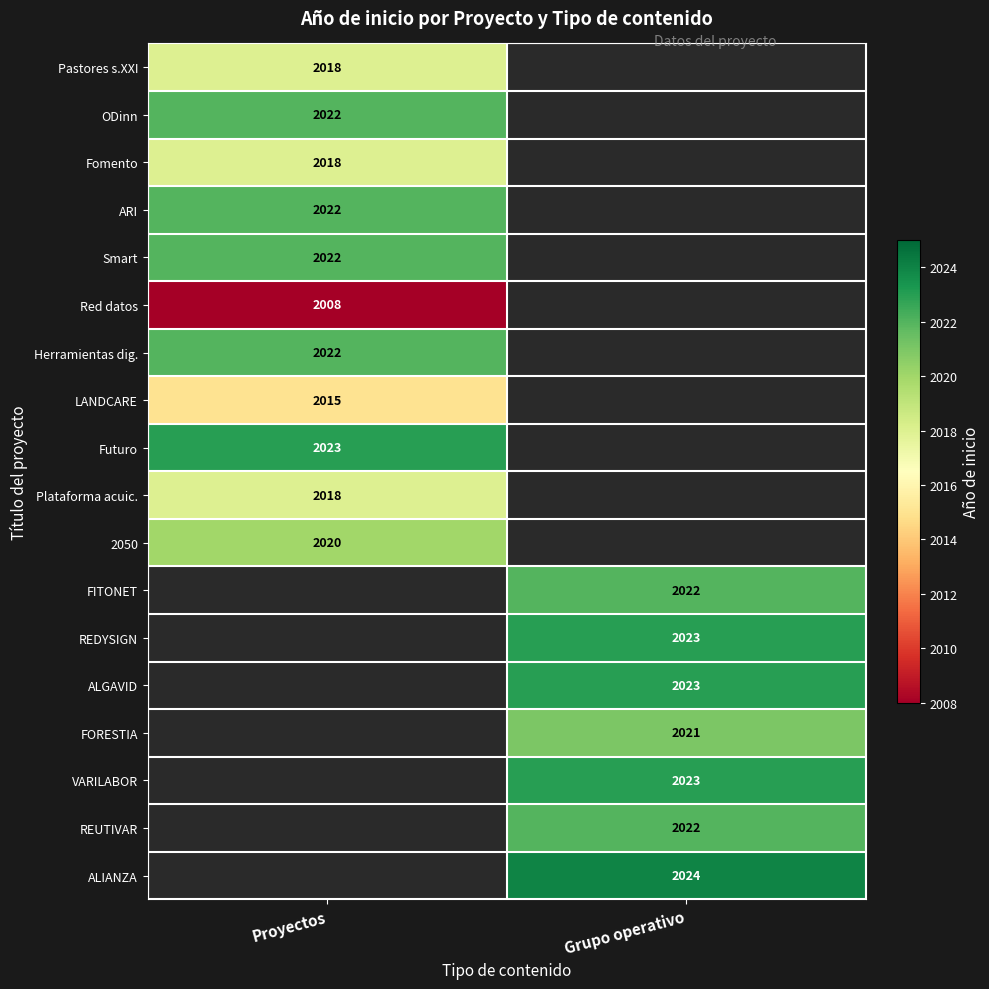

The FITONET series shows 2022 at Grupo operativo. True or false?

True